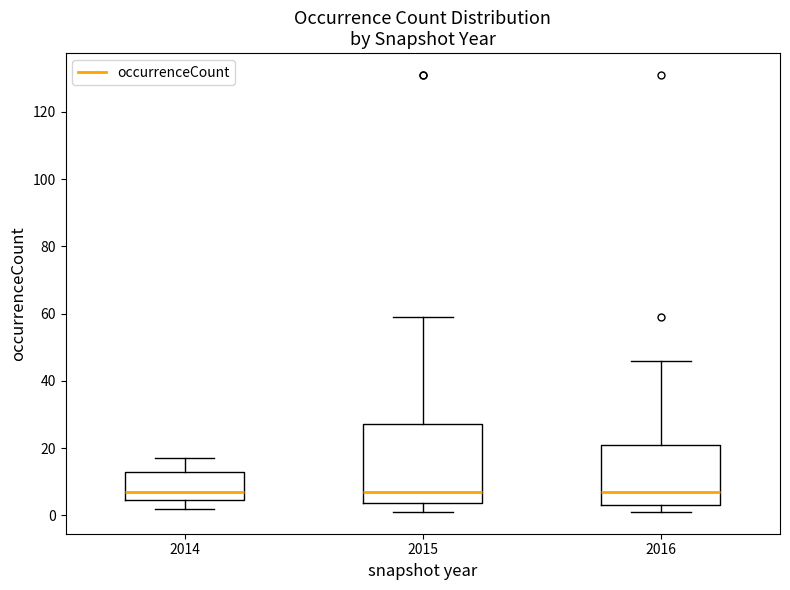

Where does the median line of the box at x = 2016 sit on the y-axis? The values are not printed on the chart, so give them approximately, as read against the axis.

8